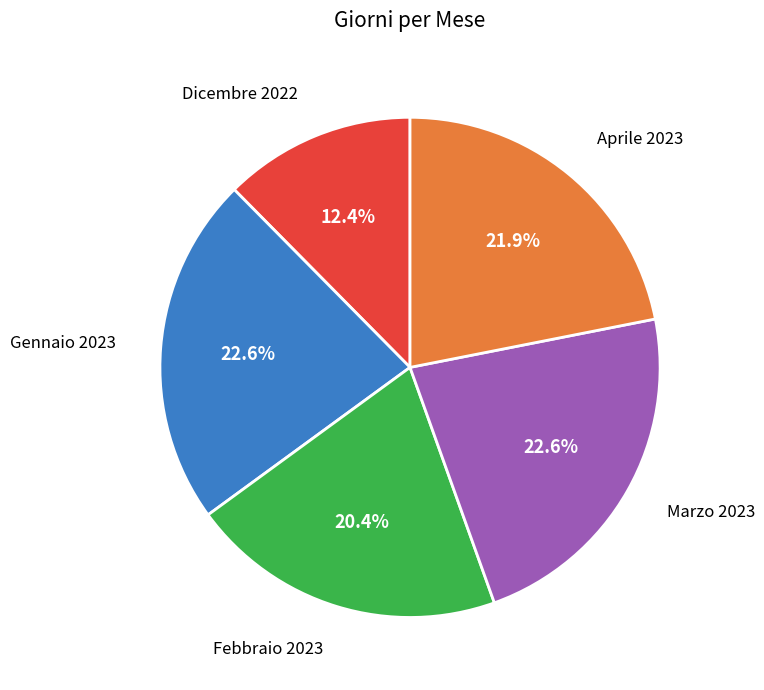

True or false: Gennaio 2023 accounts for 23% of the total.

True